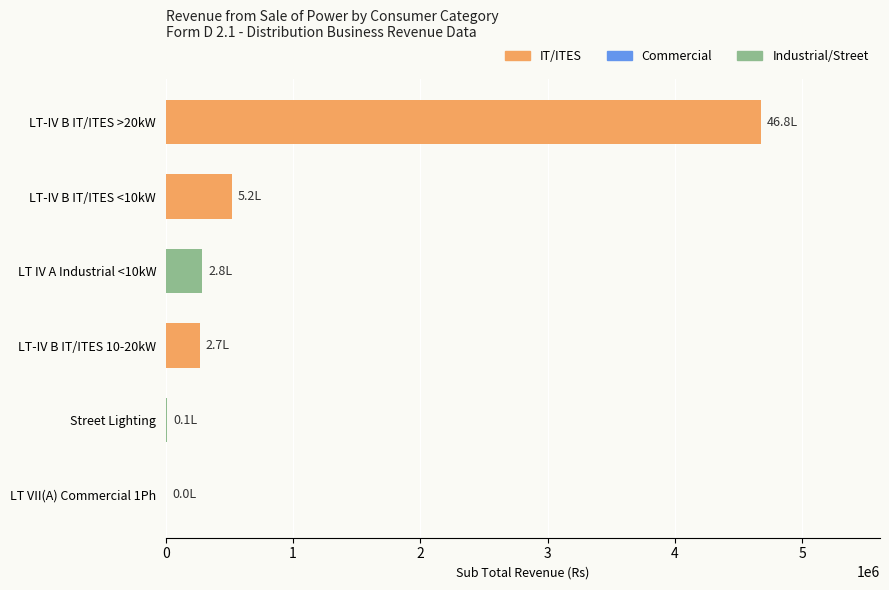

Are the bars horizontal?

Yes